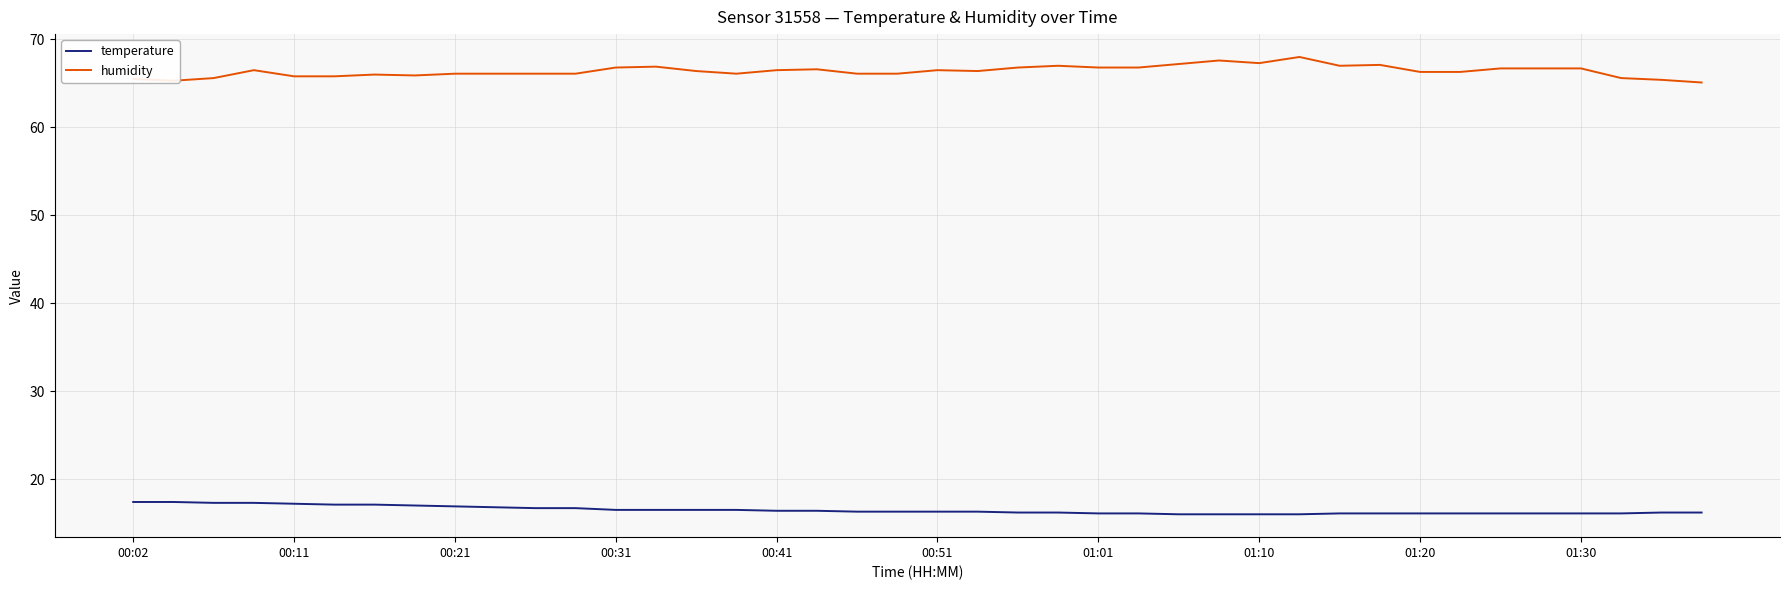

What is the maximum value for humidity?

68.0